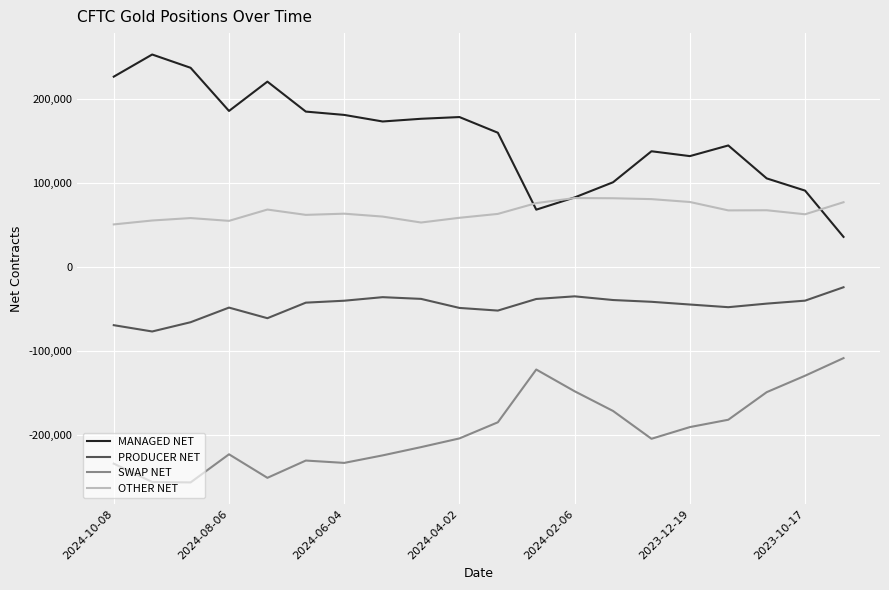

True or false: MANAGED NET and SWAP NET cross at least once.

False